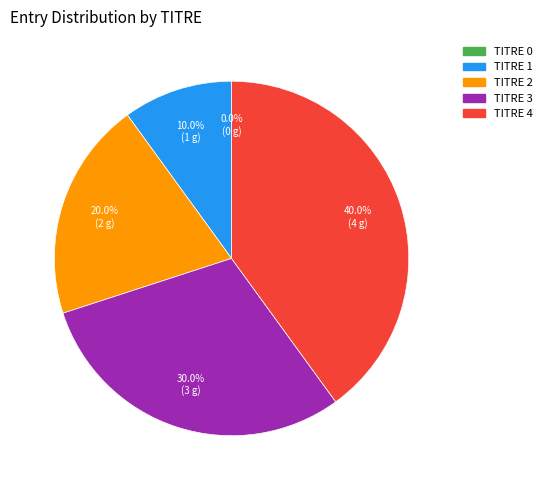

To the nearest percent, what is the average slice percentage?

20%